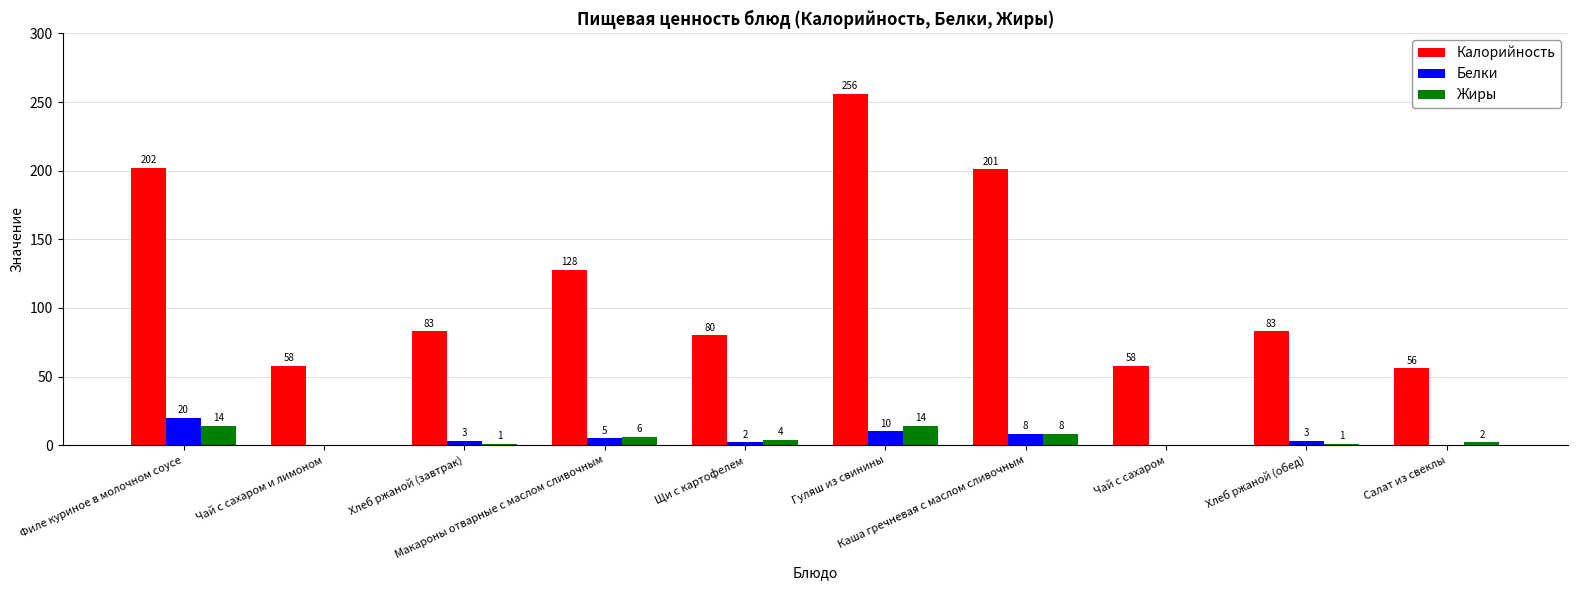

At which label does Белки first exceed 3?

Филе куриное в молочном соусе